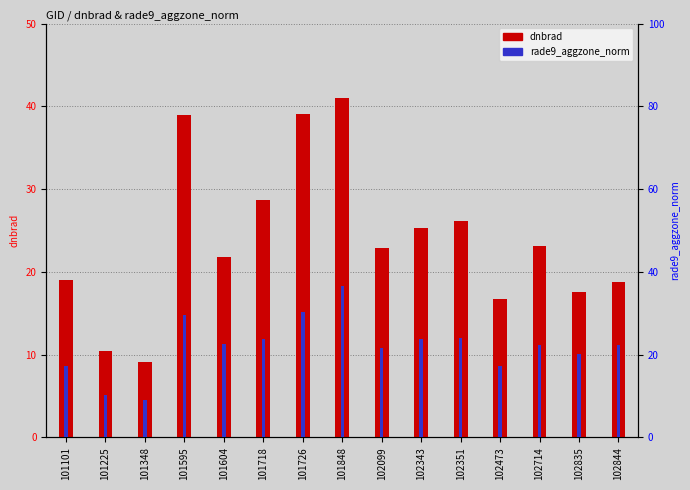

Which series has the largest range (max minus min)?

dnbrad